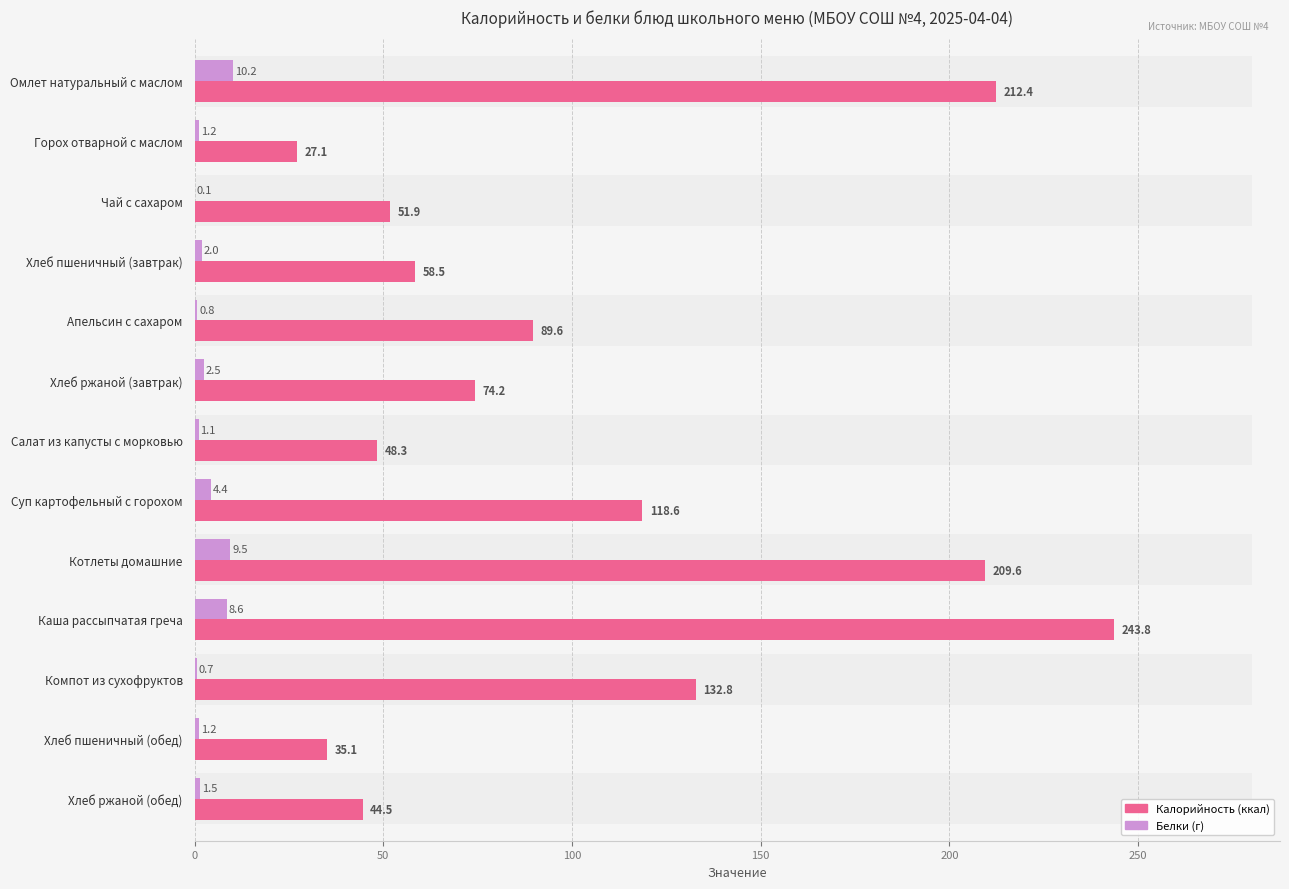

The Калорийность series shows 44.5 at Хлеб ржаной (обед). True or false?

True